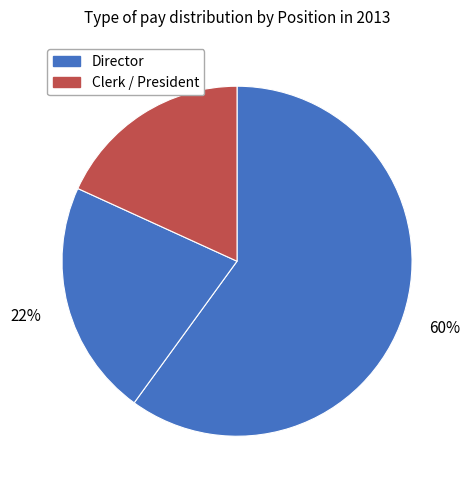

How many segments does this pie chart have?

3